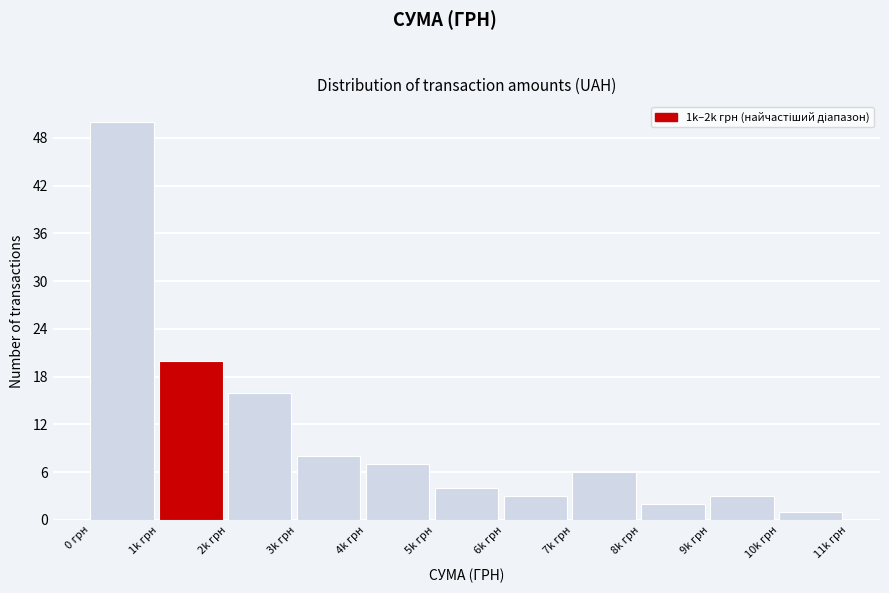

Reading right to left, list all the values displayed in this chart.

1	3	2	6	3	4	7	8	16	20	50